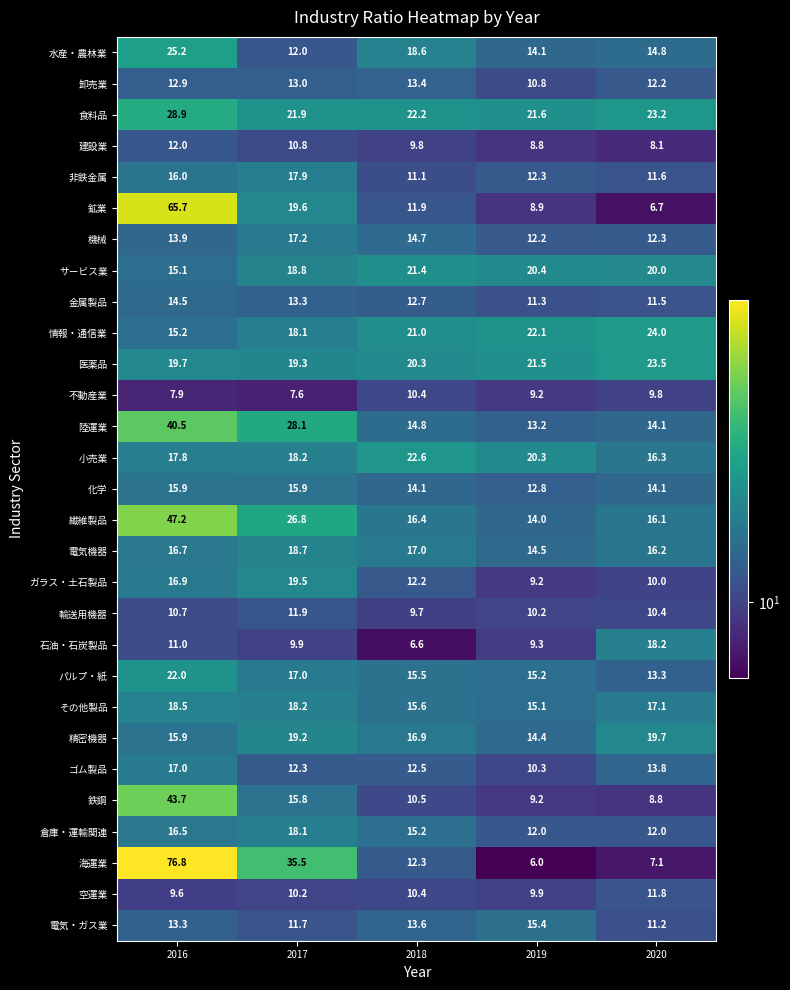

What is the difference between the highest and lowest values at 2019?

16.1